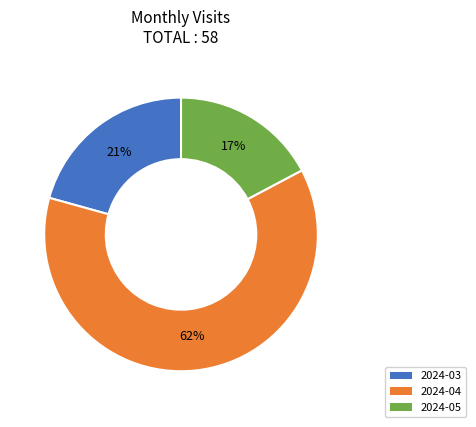

What is the smallest slice in the pie chart?

2024-05